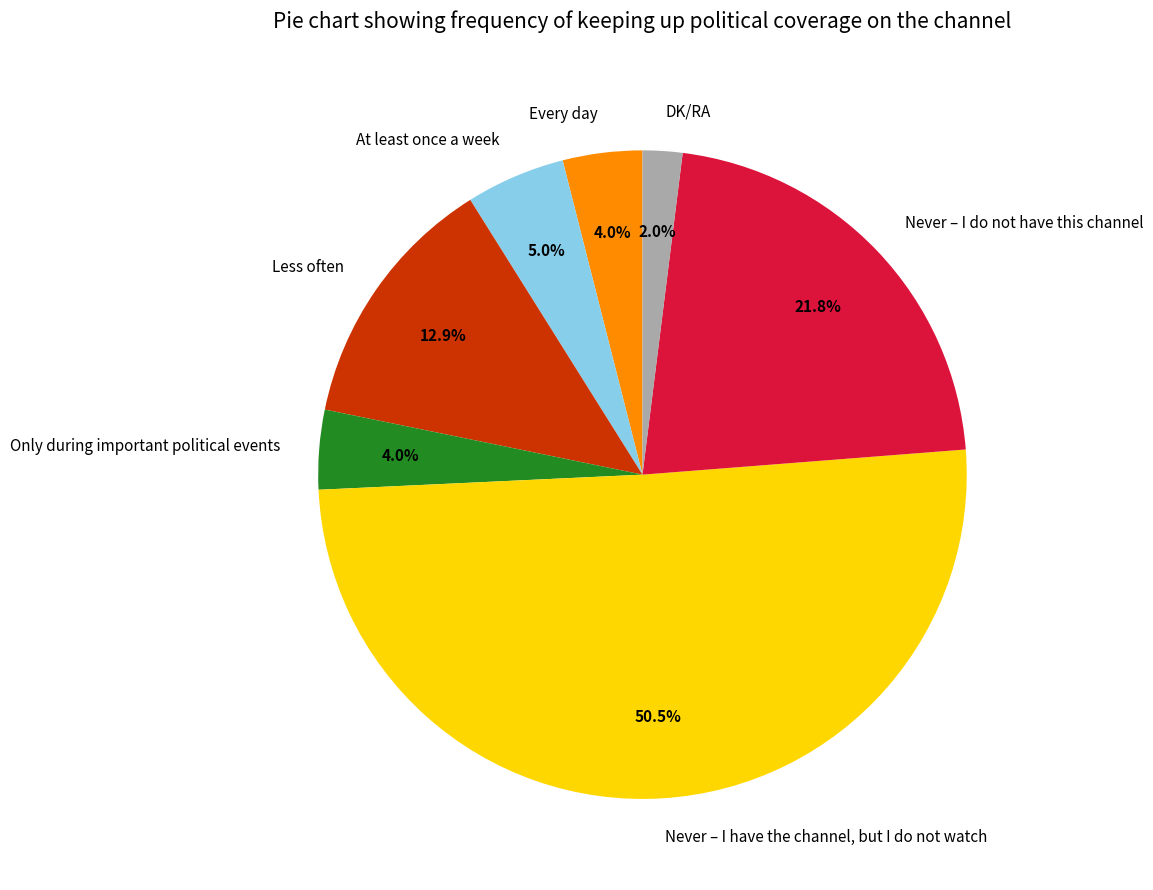

Count the number of slices in the pie.

7